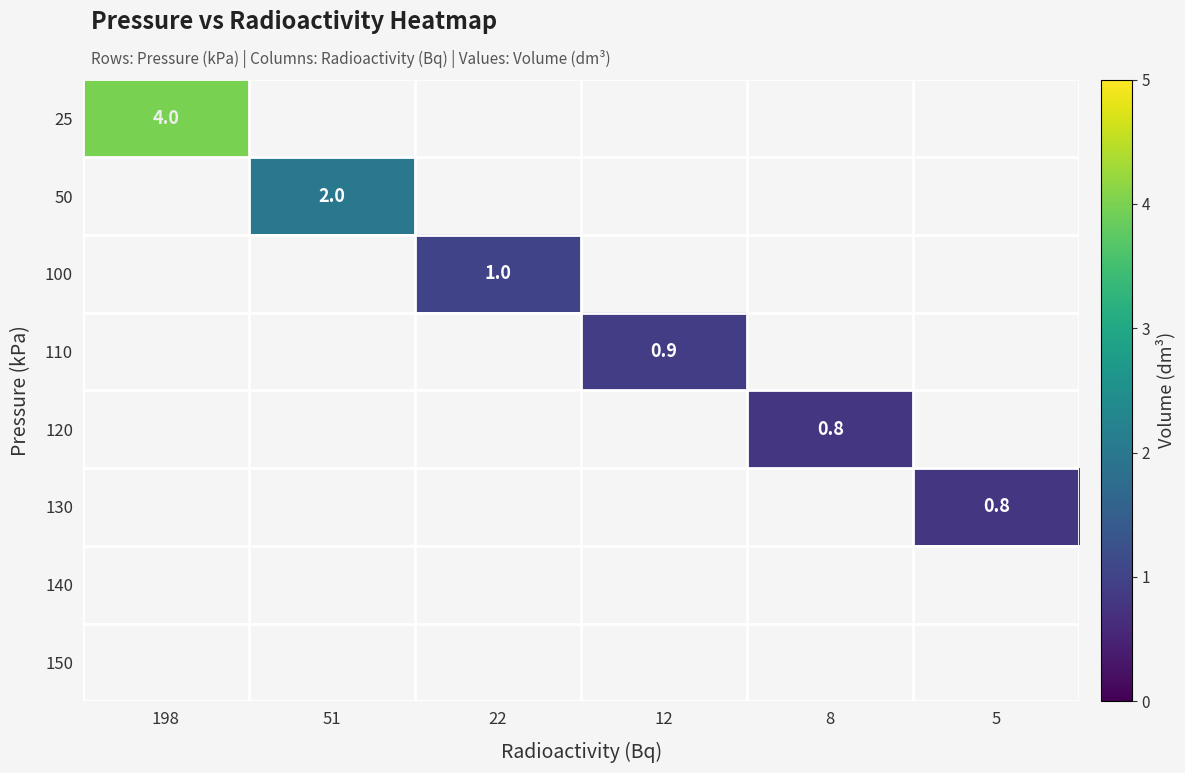

True or false: 120 has a value of 0.3 at 8.

False